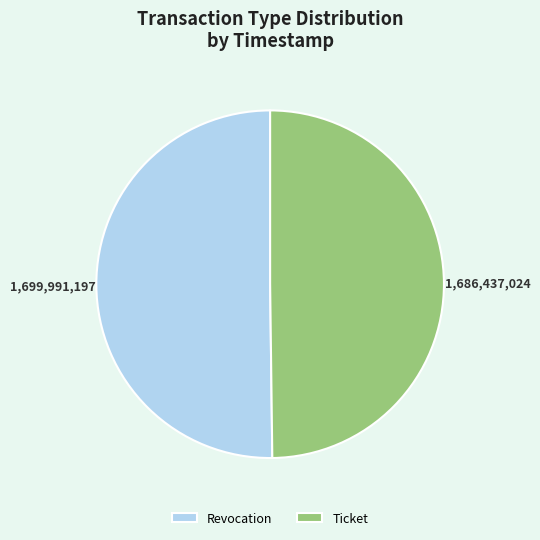

Is the sum of Revocation and Ticket greater than half?

Yes